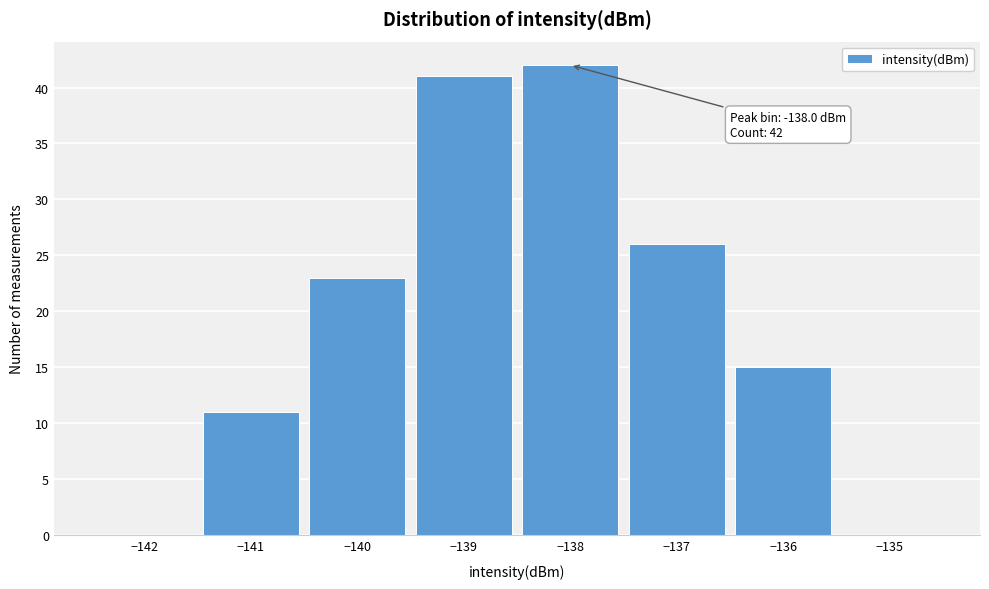

Which range on the x-axis has the tallest bar?

-138.5 to -137.5